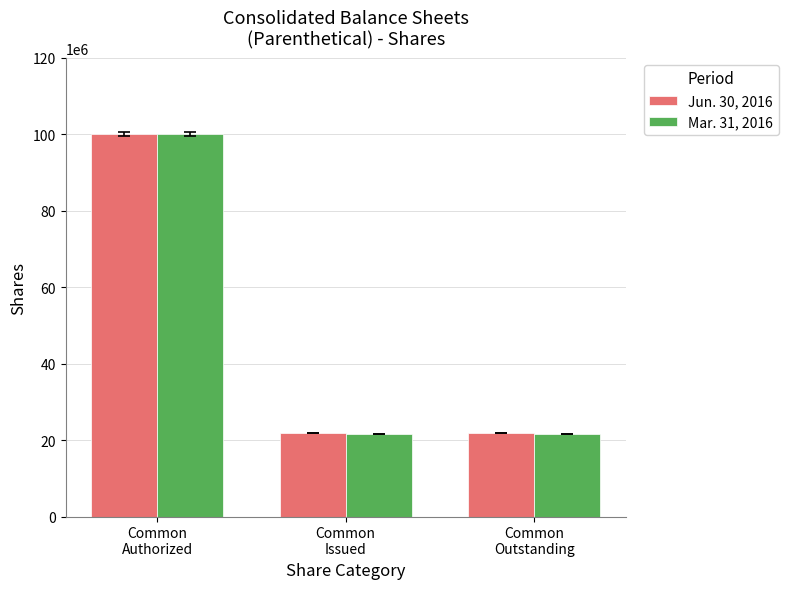

Which series has the widest spread of values?

Mar. 31, 2016